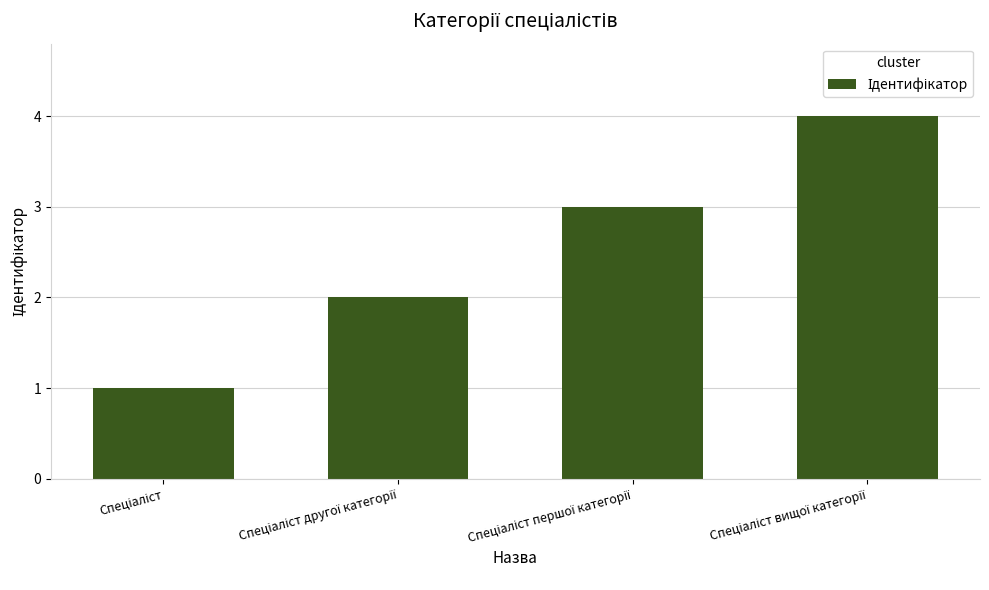

What is the sum of all values?

10